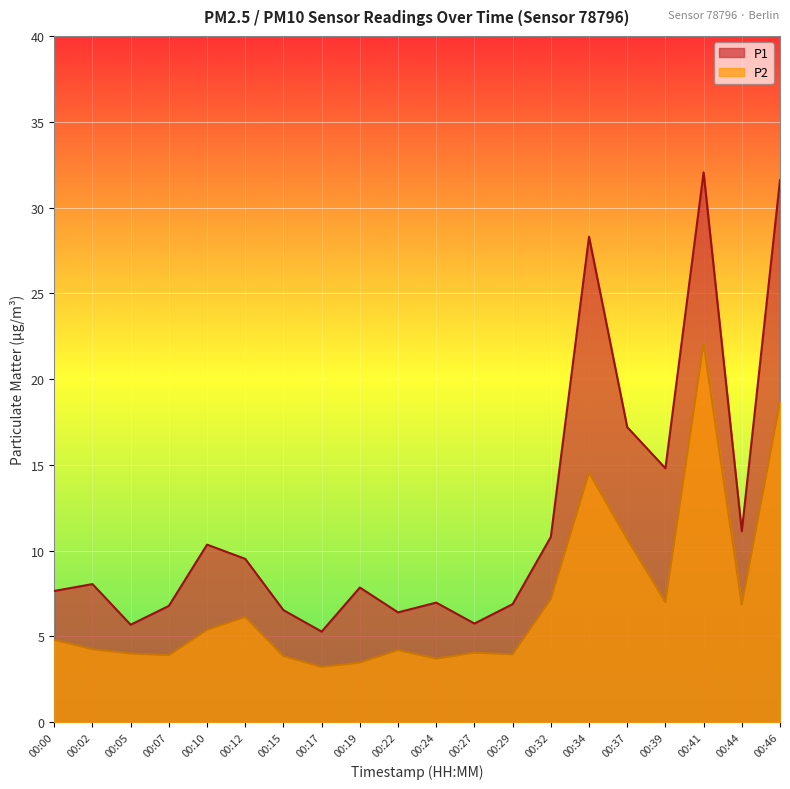

Which series has the largest total across all categories?

P1